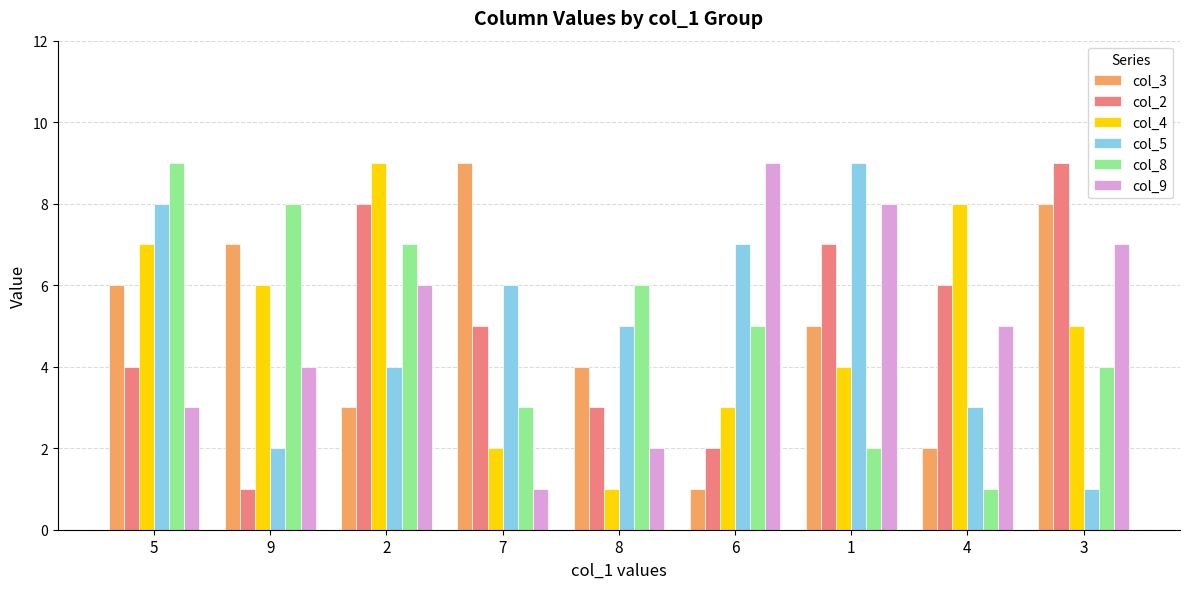

Rank the series at 3 from lowest to highest value.

col_5, col_8, col_4, col_9, col_3, col_2